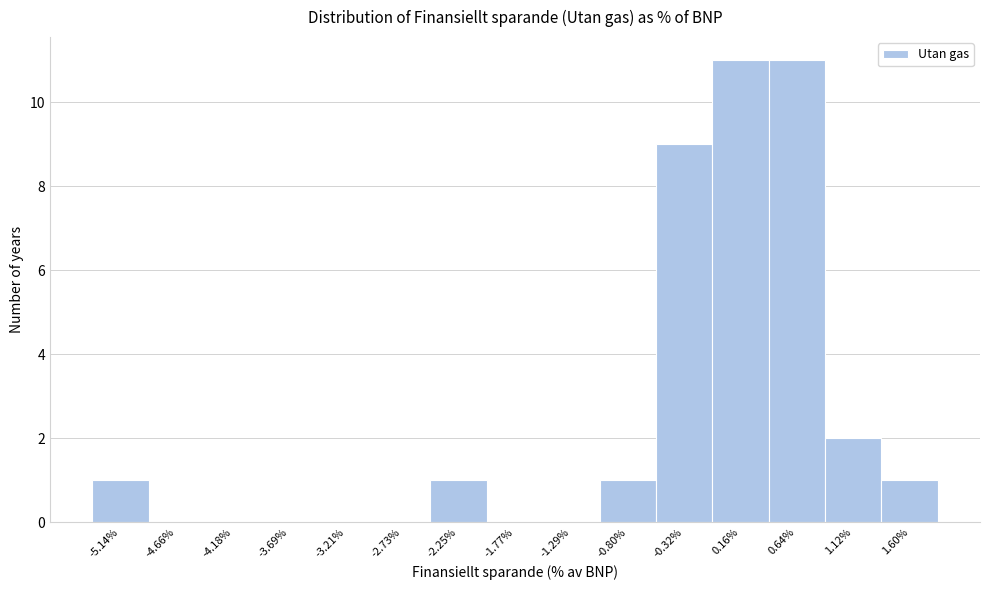

Reading left to right, list all the values displayed in this chart.

-5.14%=1	-4.66%=0	-4.18%=0	-3.69%=0	-3.21%=0	-2.73%=0	-2.25%=1	-1.77%=0	-1.29%=0	-0.80%=1	-0.32%=9	0.16%=11	0.64%=11	1.12%=2	1.60%=1